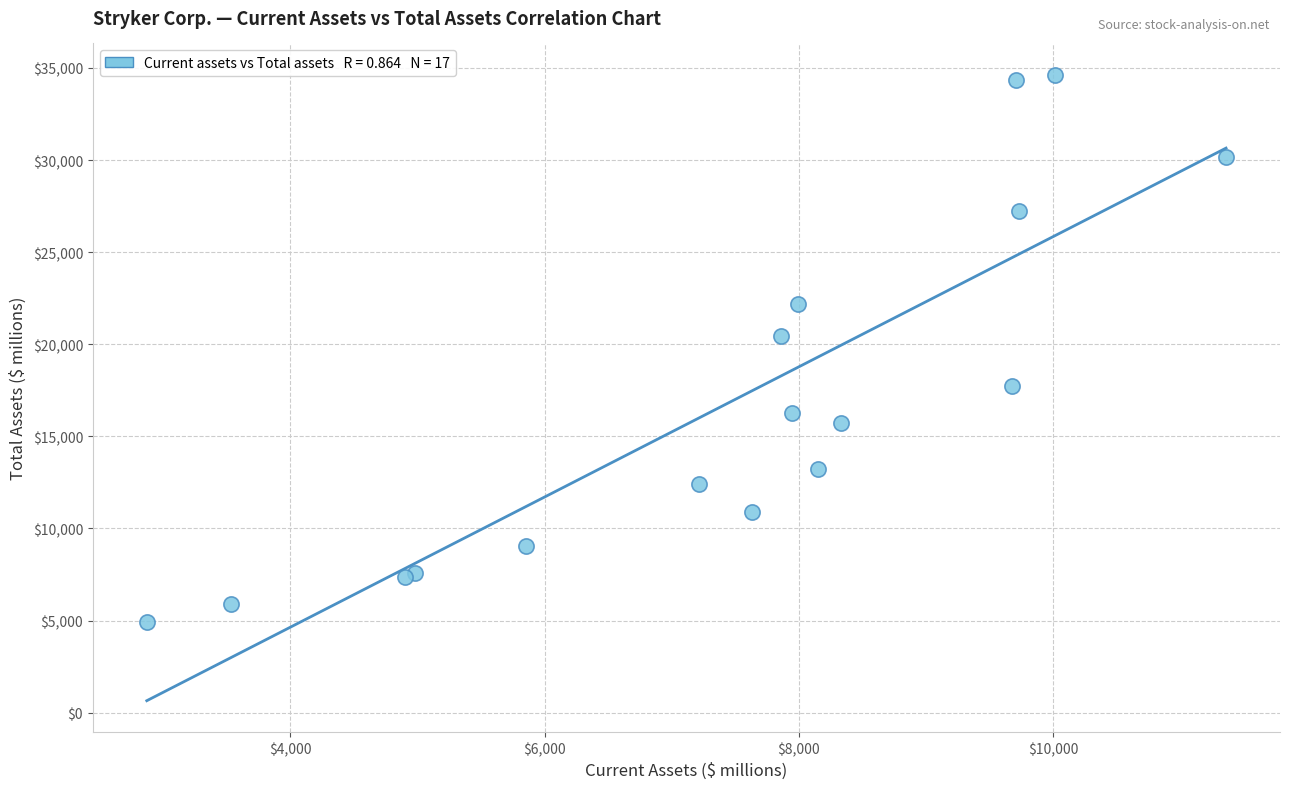

What Y value in the scatter plot is closest to 19787?

20435